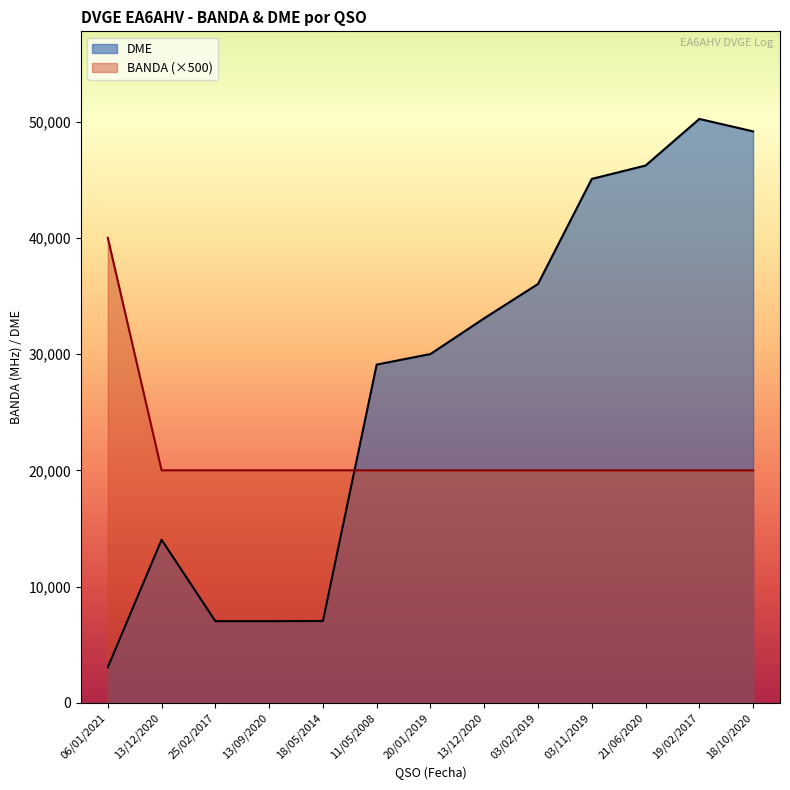

Rank the categories by BANDA value from lowest to highest.

13/12/2020, 25/02/2017, 13/09/2020, 18/05/2014, 11/05/2008, 20/01/2019, 13/12/2020, 03/02/2019, 03/11/2019, 21/06/2020, 19/02/2017, 18/10/2020, 06/01/2021